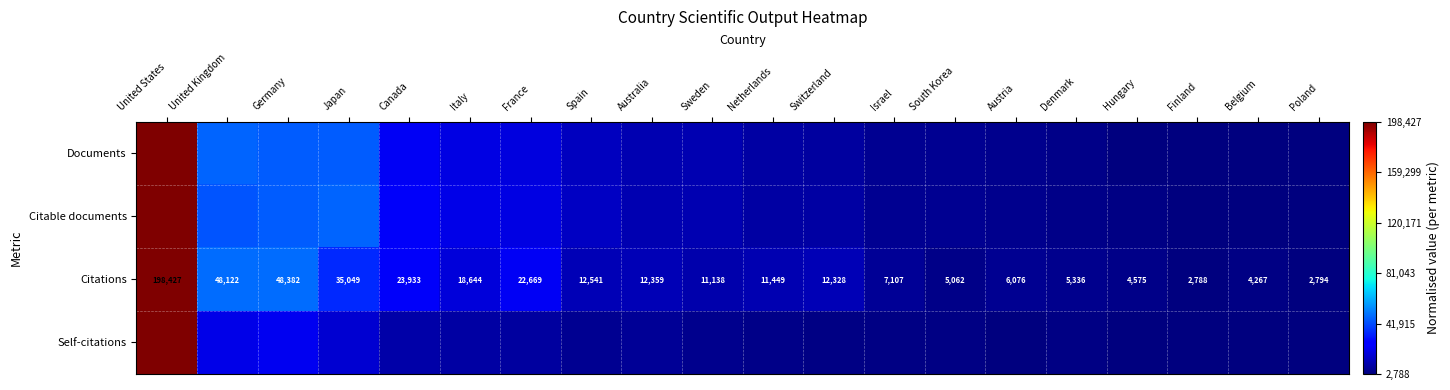

Which category has the lowest value in the Citations series?

Finland